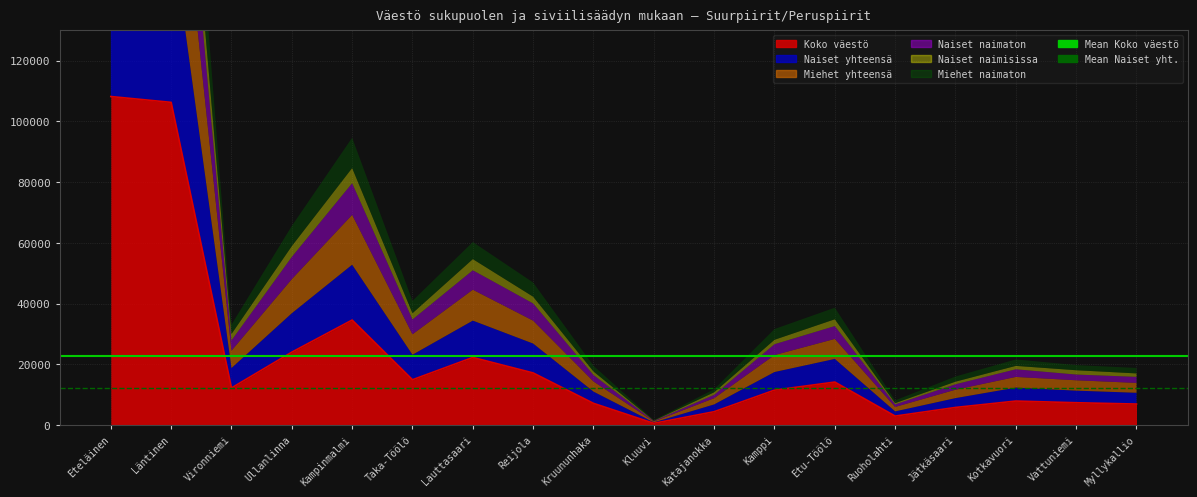

What position from the left is Jätkäsaari?

15